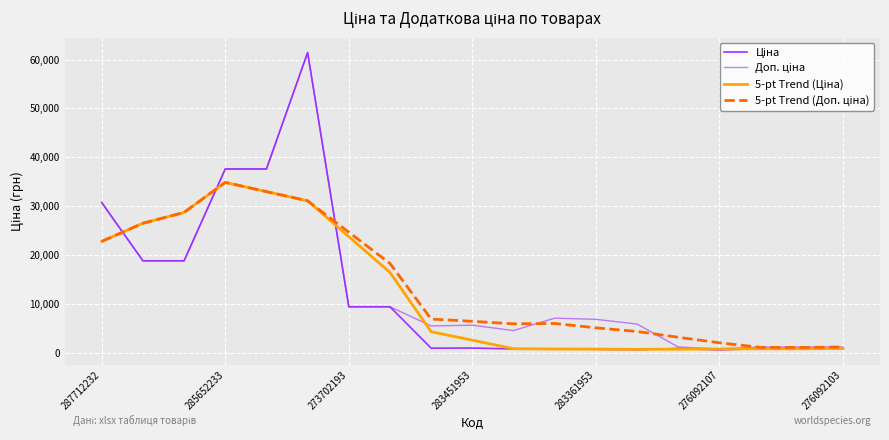

What is the minimum value for Ціна?

551.5